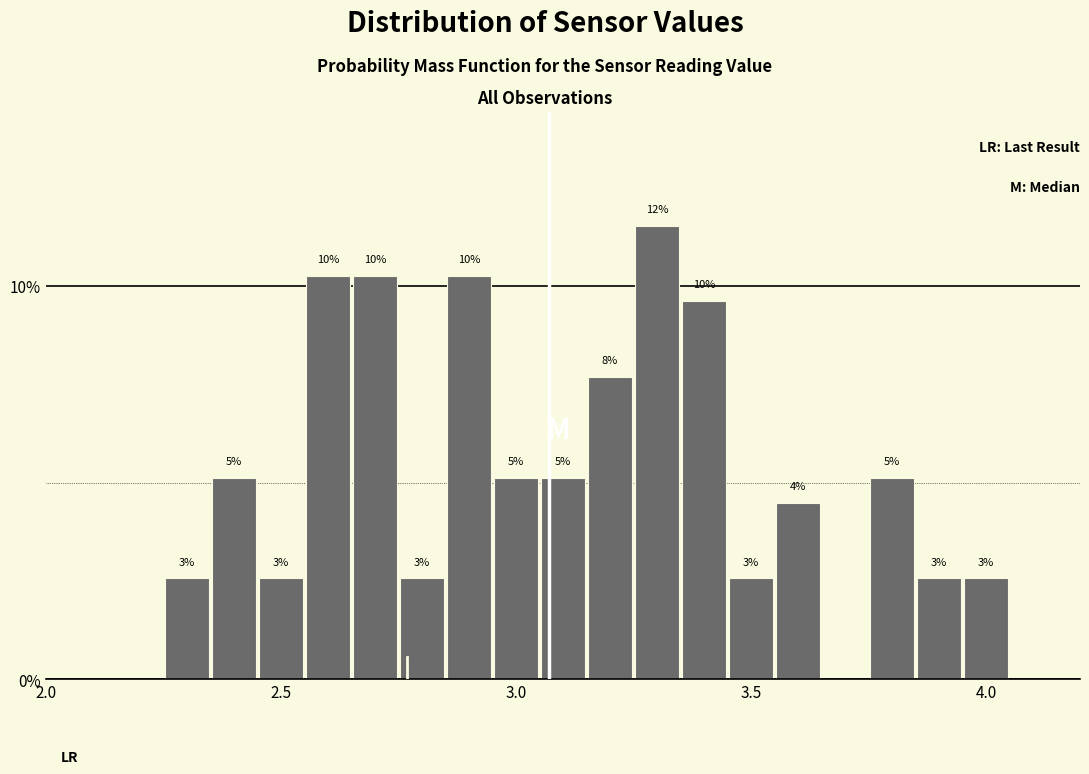

Around what value on the x-axis is the tallest bar? Give the approximate position of its centre, as read against the axis.

3.30